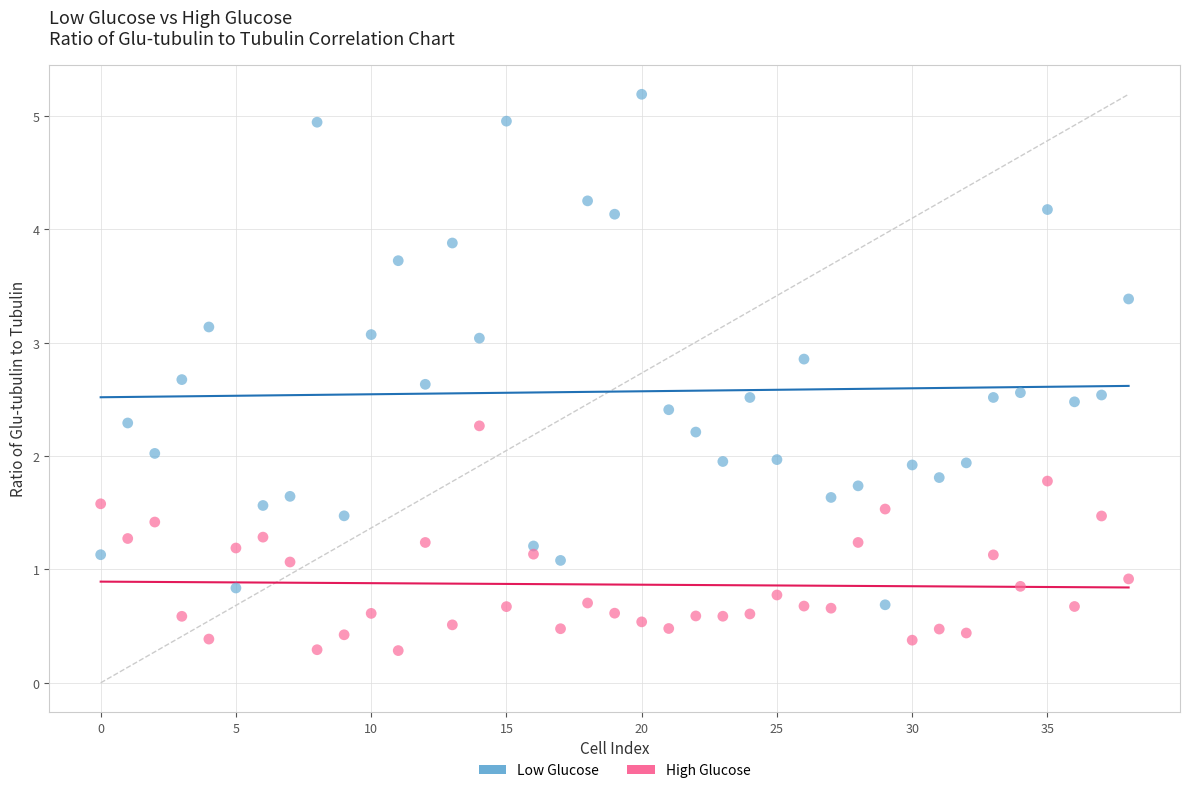

Across all data points, what is the range of Y values (max minus min)?

4.9